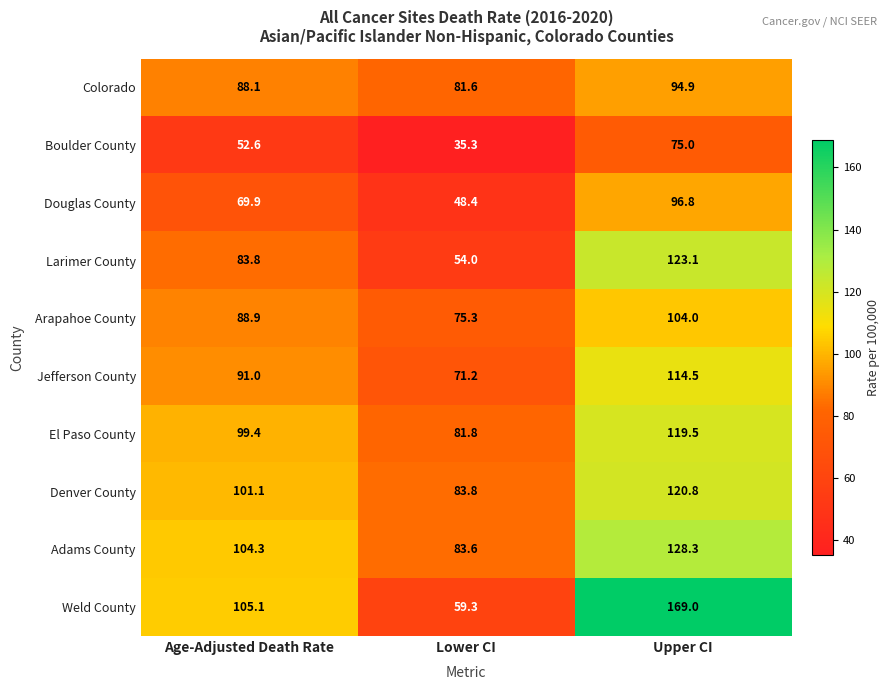

Which series has the widest spread of values?

Weld County